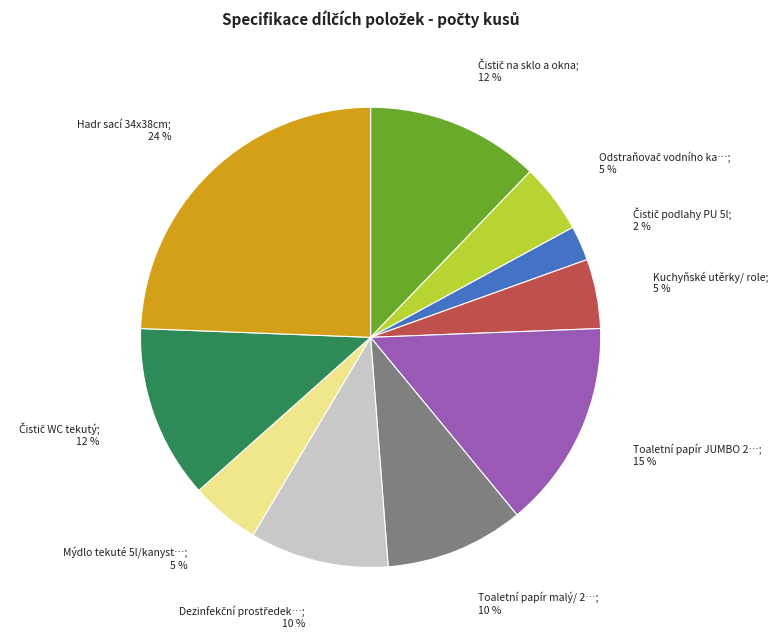

Is there any slice that represents more than half of the pie?

No